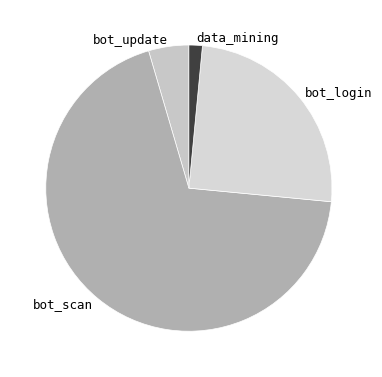

Approximately how many times larger is the value at bot_update compared to data_mining?

3.0